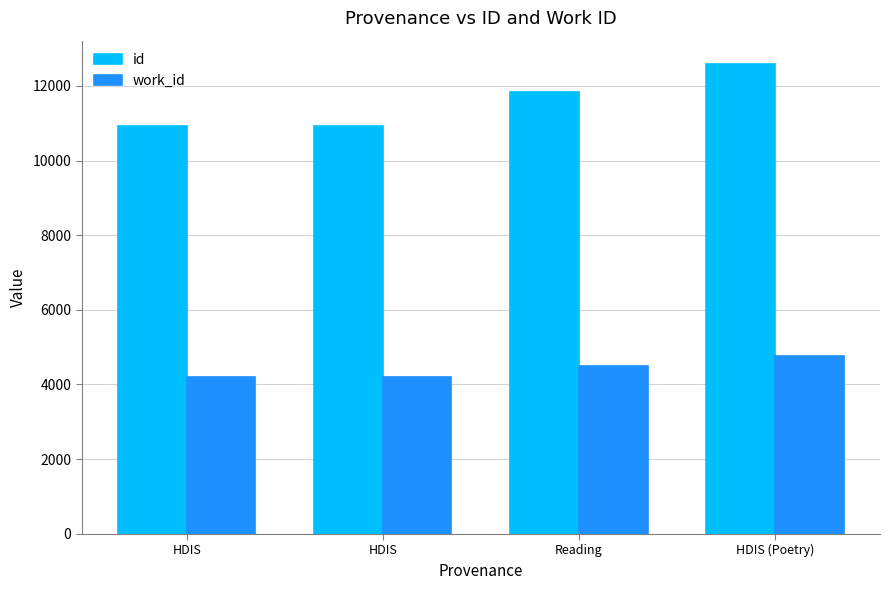

What is the label of the 4th bar from the right?

HDIS